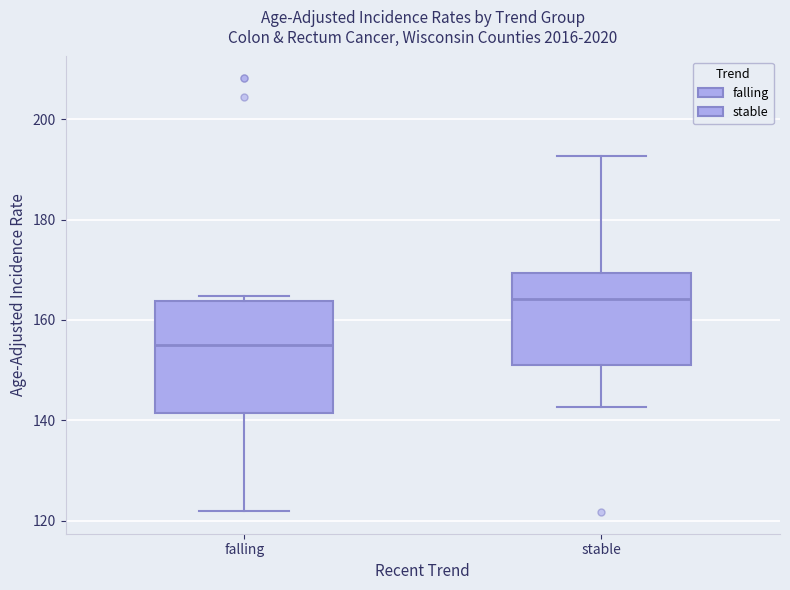

Comparing the boxes themselves (not the whiskers), which one is the tallest?

falling